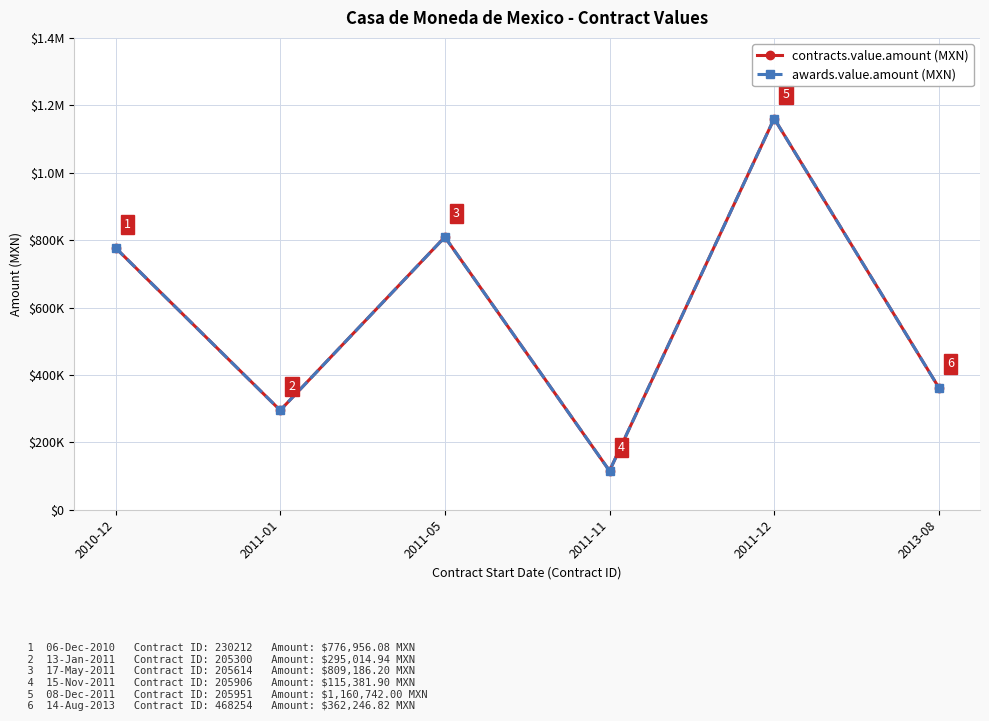

What is the value of the awards.value.amount (MXN) point at the 1st from the left?

776956.1